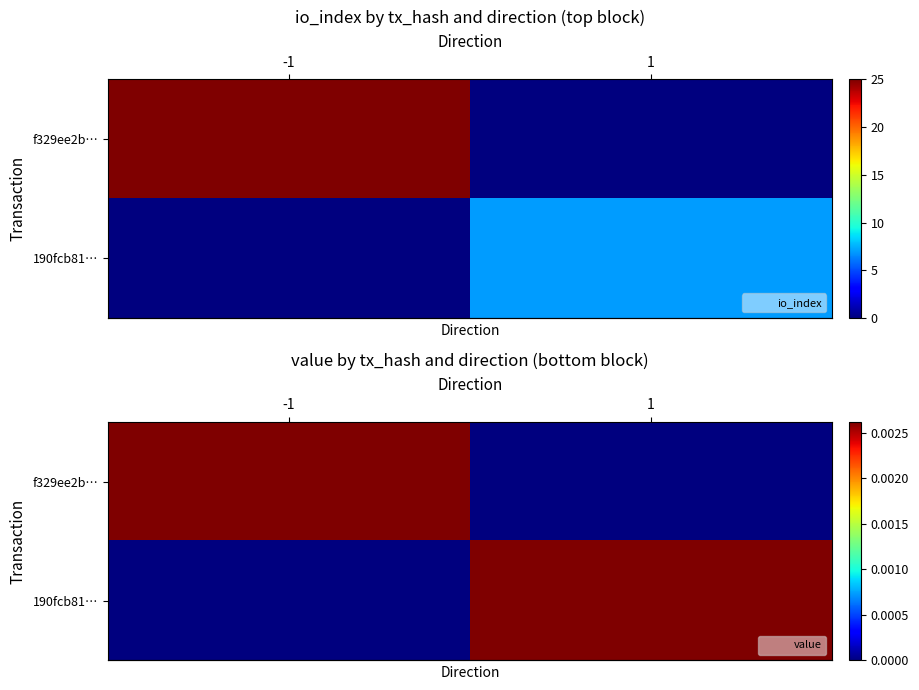

List the series in order of their peak value, highest first.

row_0, row_1